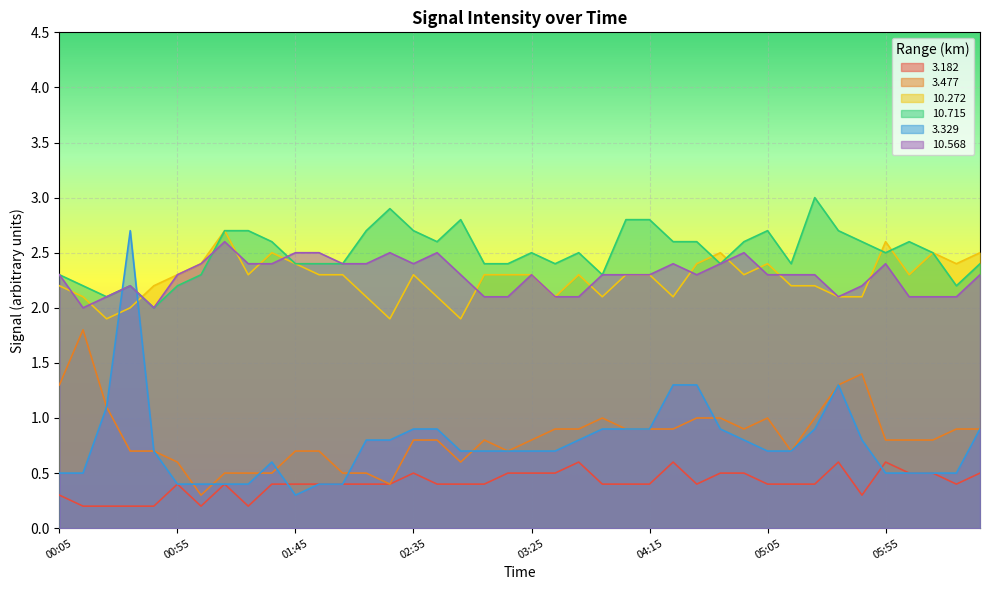

Is the value of 10.715 at 03:05 greater than the value of 3.329 at 05:45?

Yes